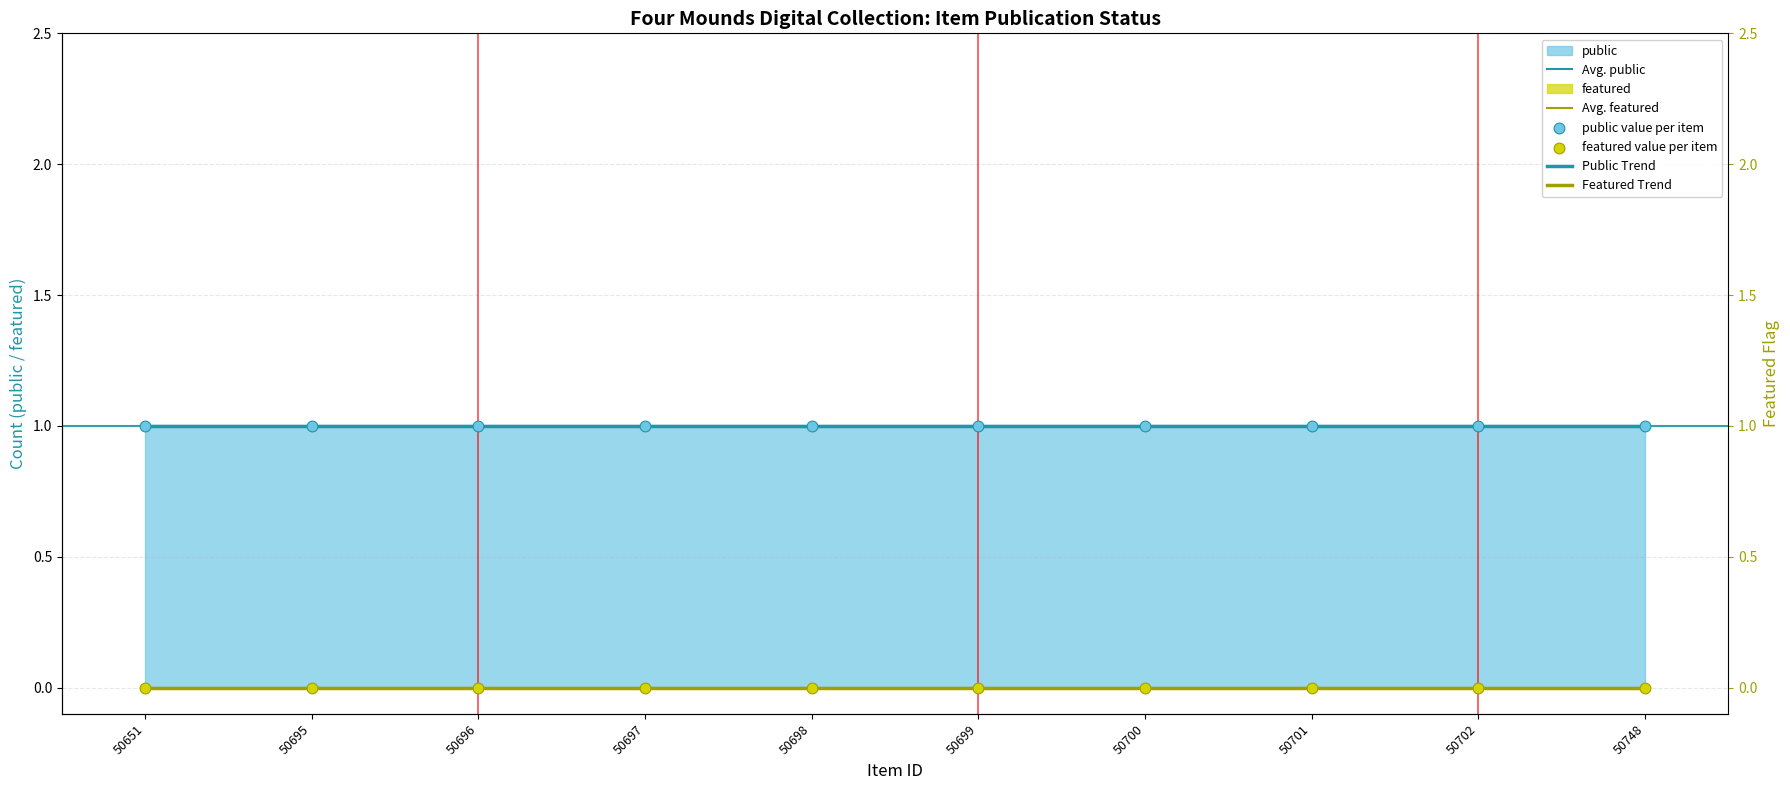

Is the value of Avg. public at 50696 greater than the value of featured value per item at 50697?

Yes